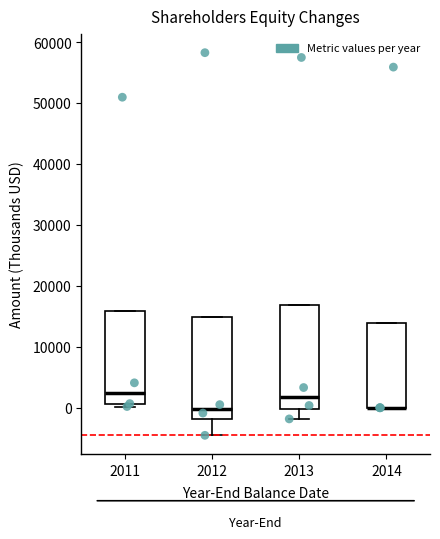

Reading left to right, transcribe this box plot: for each box, give where its median line is, the range the box spans, and where its two whiskers end, as read against the y-axis. The values are not printed on the chart, so give them approximately, as read against the axis.

2011: median 2000, box 1000 to 16000, whiskers 0 to 16000
2012: median 0, box -2000 to 15000, whiskers -5000 to 15000
2013: median 2000, box 0 to 17000, whiskers -2000 to 17000
2014: median 0 (drawn on the box's lower edge), box 0 to 14000, whiskers 0 to 14000